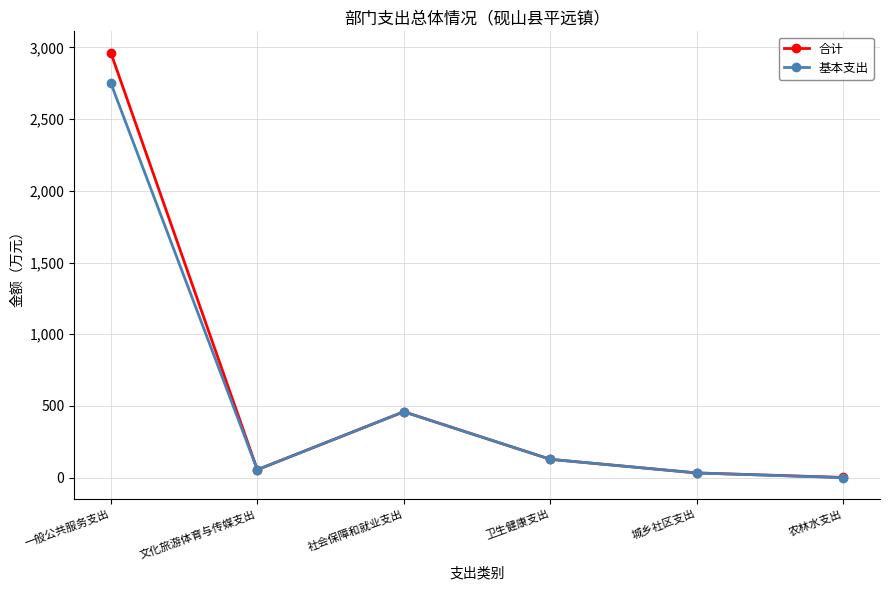

What is the difference between the maximum and minimum values in the 基本支出 series?

2751.5